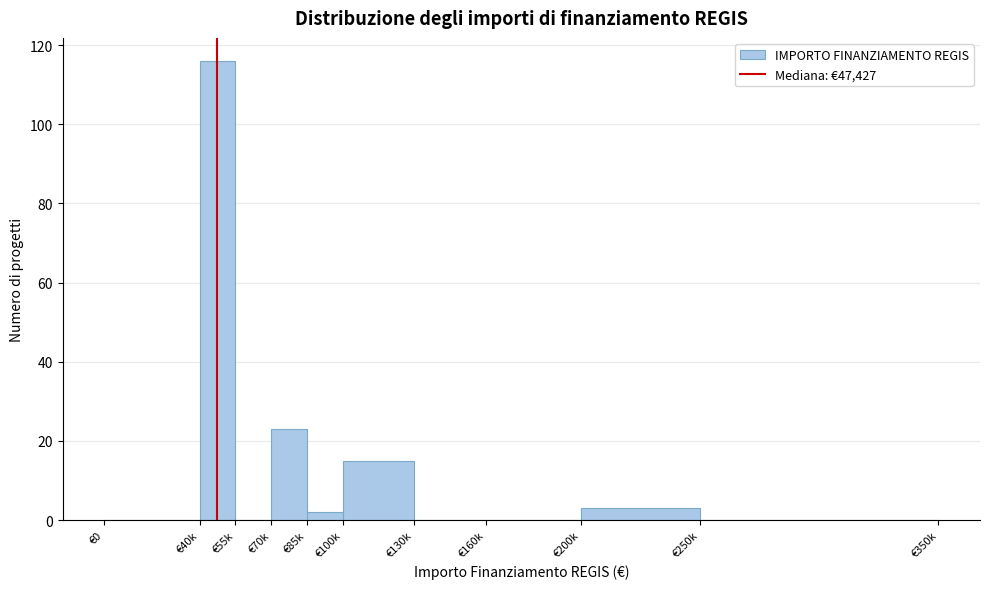

Reading left to right, list all the values displayed in this chart.

€0=0	€40k=116	€55k=0	€70k=23	€85k=2	€100k=15	€130k=0	€160k=0	€200k=3	€250k=0